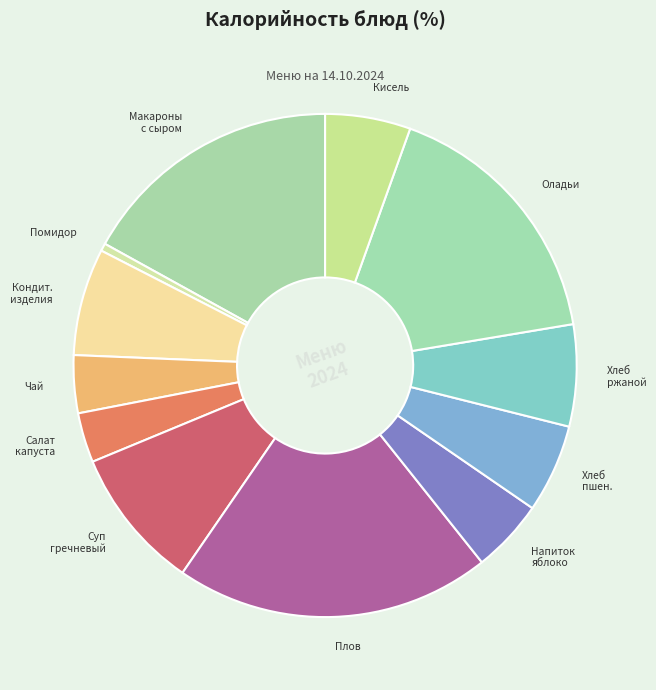

Which has a higher value, Чай or Кисель?

Кисель